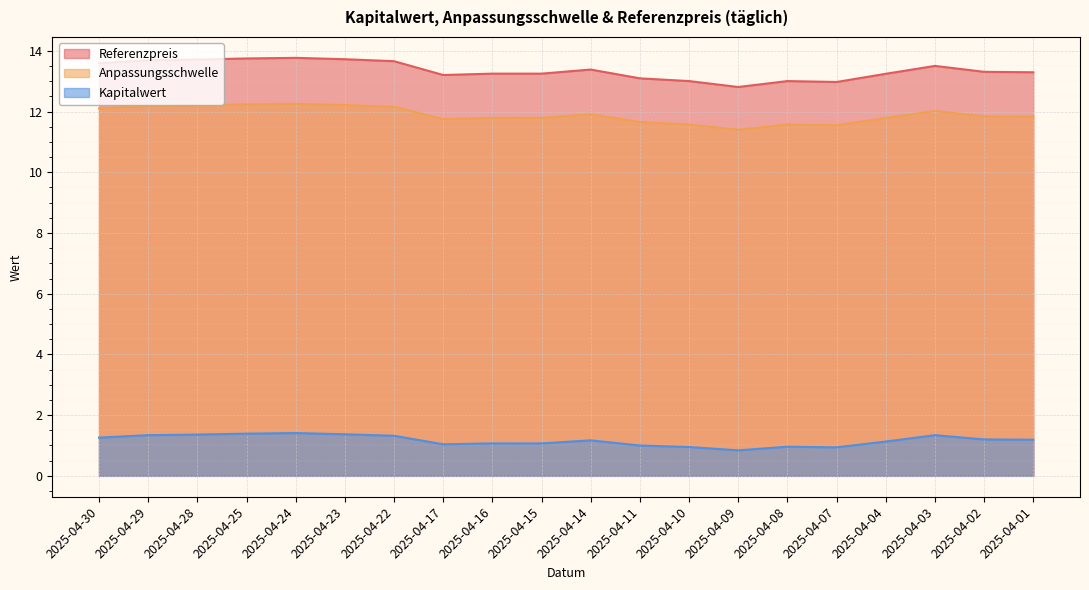

Which series has the largest range (max minus min)?

Referenzpreis